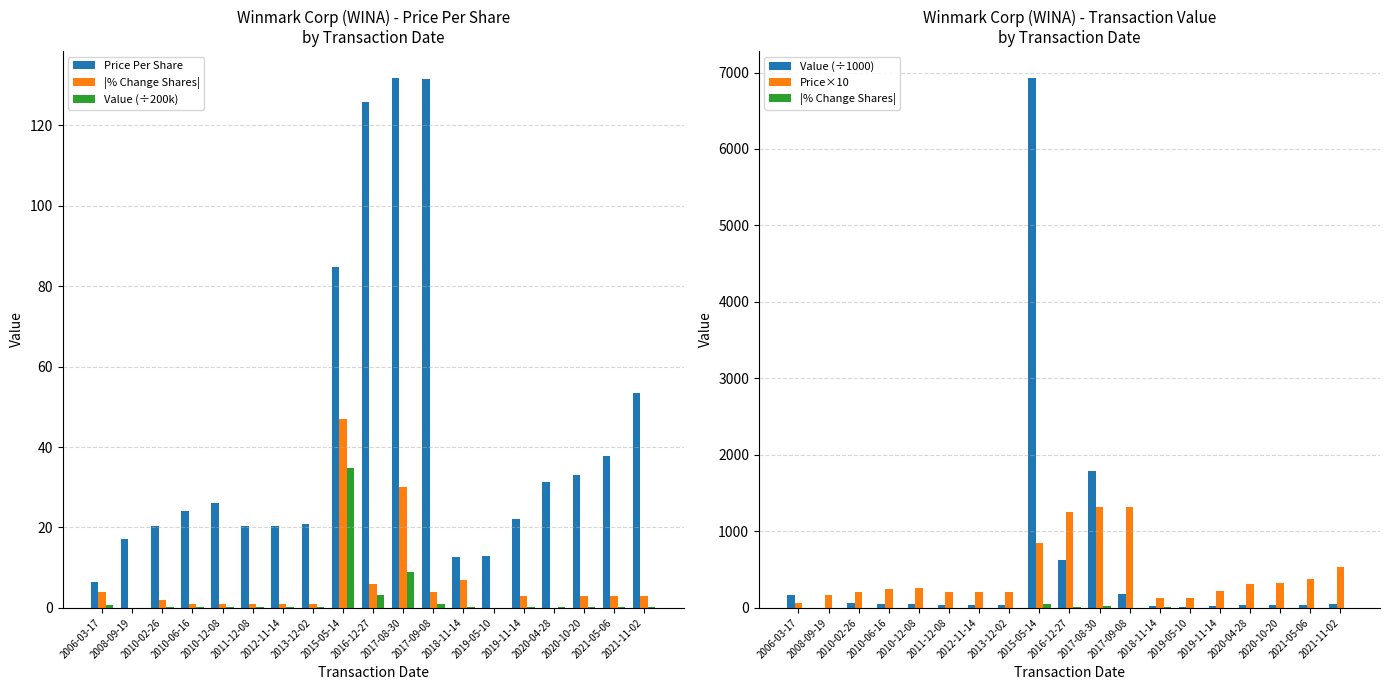

How many data points in Value (÷1000) are above 41?

10